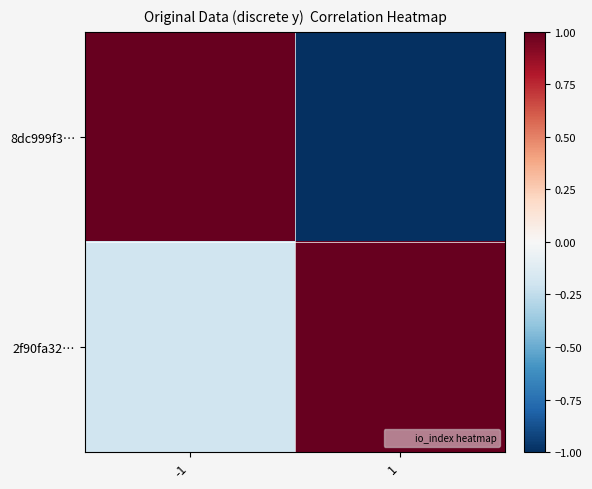

List the series in order of their overall mean, highest first.

2f90fa32…, 8dc999f3…